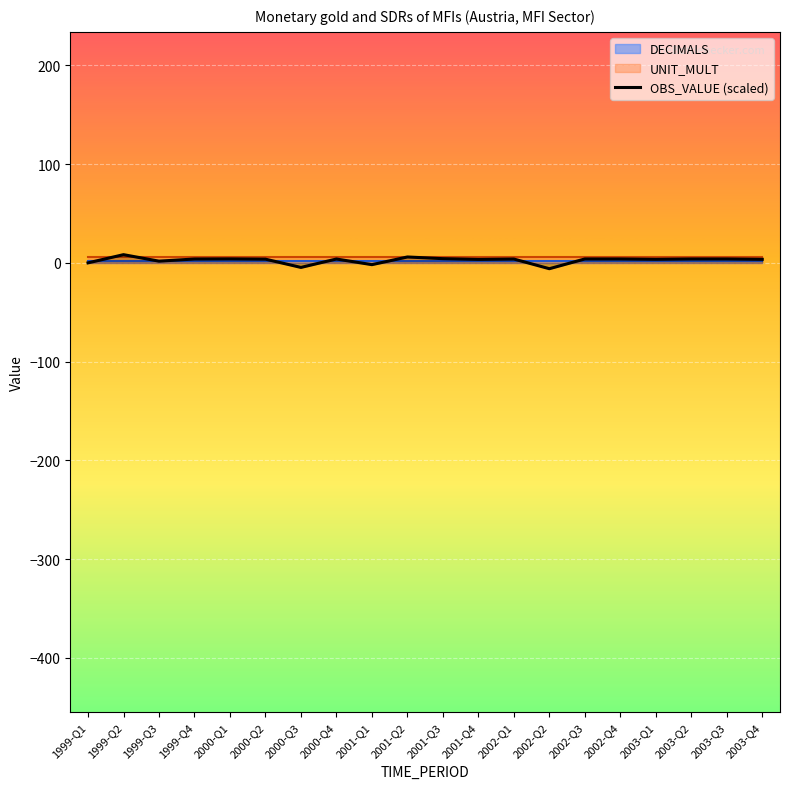

Which label corresponds to the smallest value in the chart?

2002-Q2